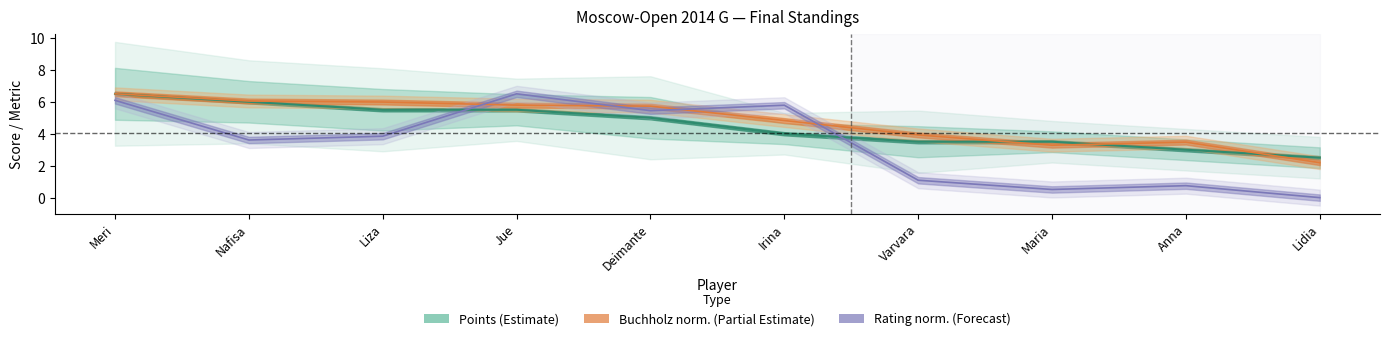

List the series in order of their overall mean, highest first.

Buchholz, Points, Rating